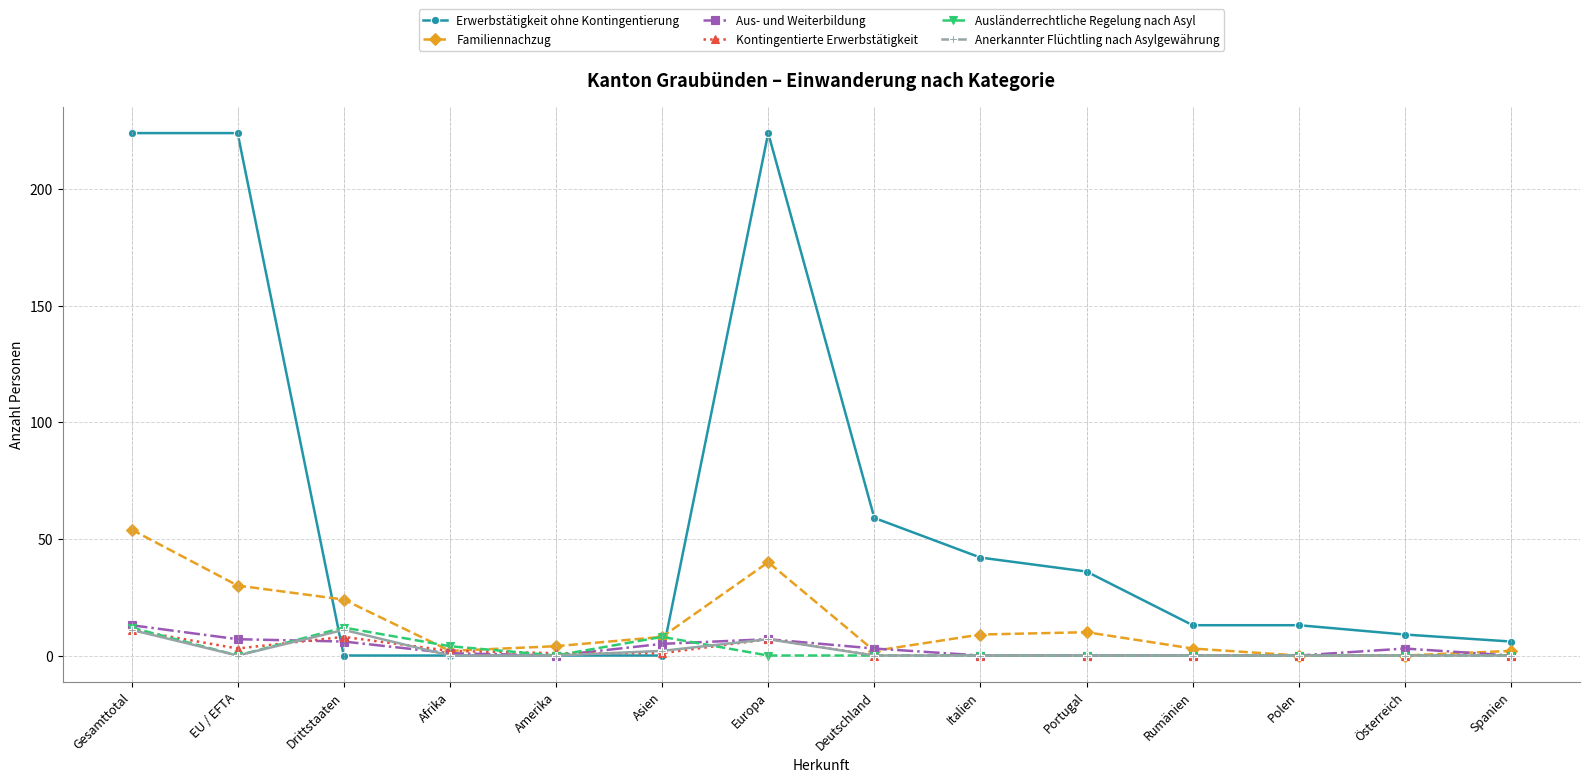

Does the chart display data point markers on the line(s)?

Yes